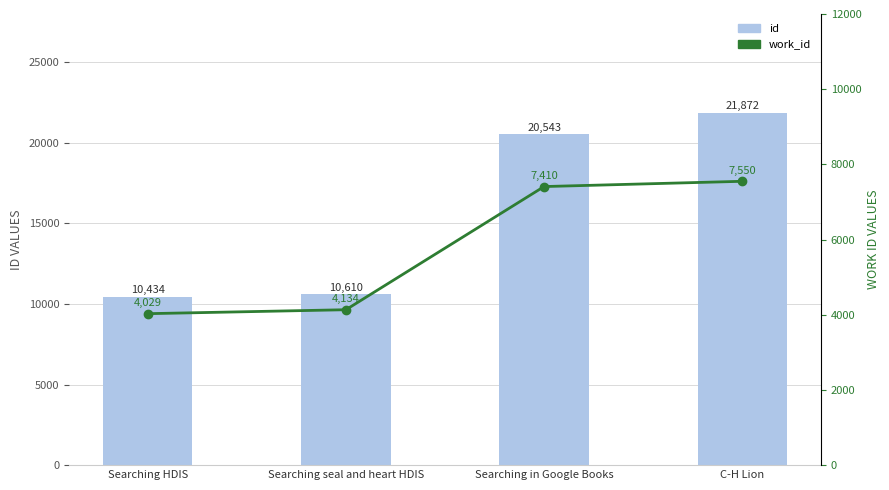

Does the chart contain any negative values?

No